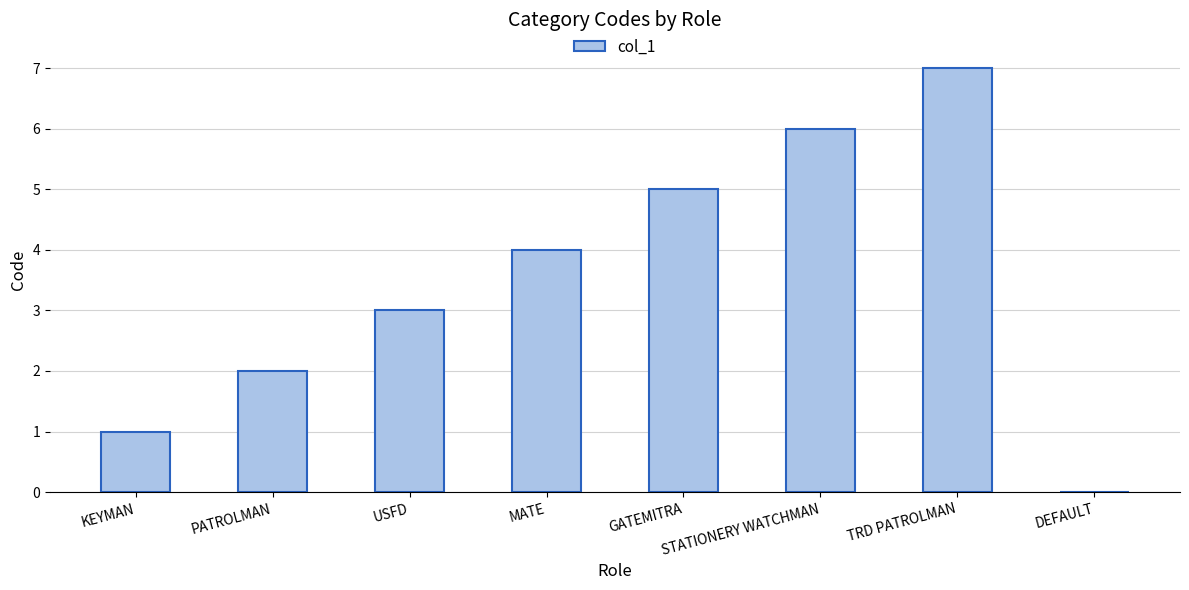

What is the greatest value displayed?

7